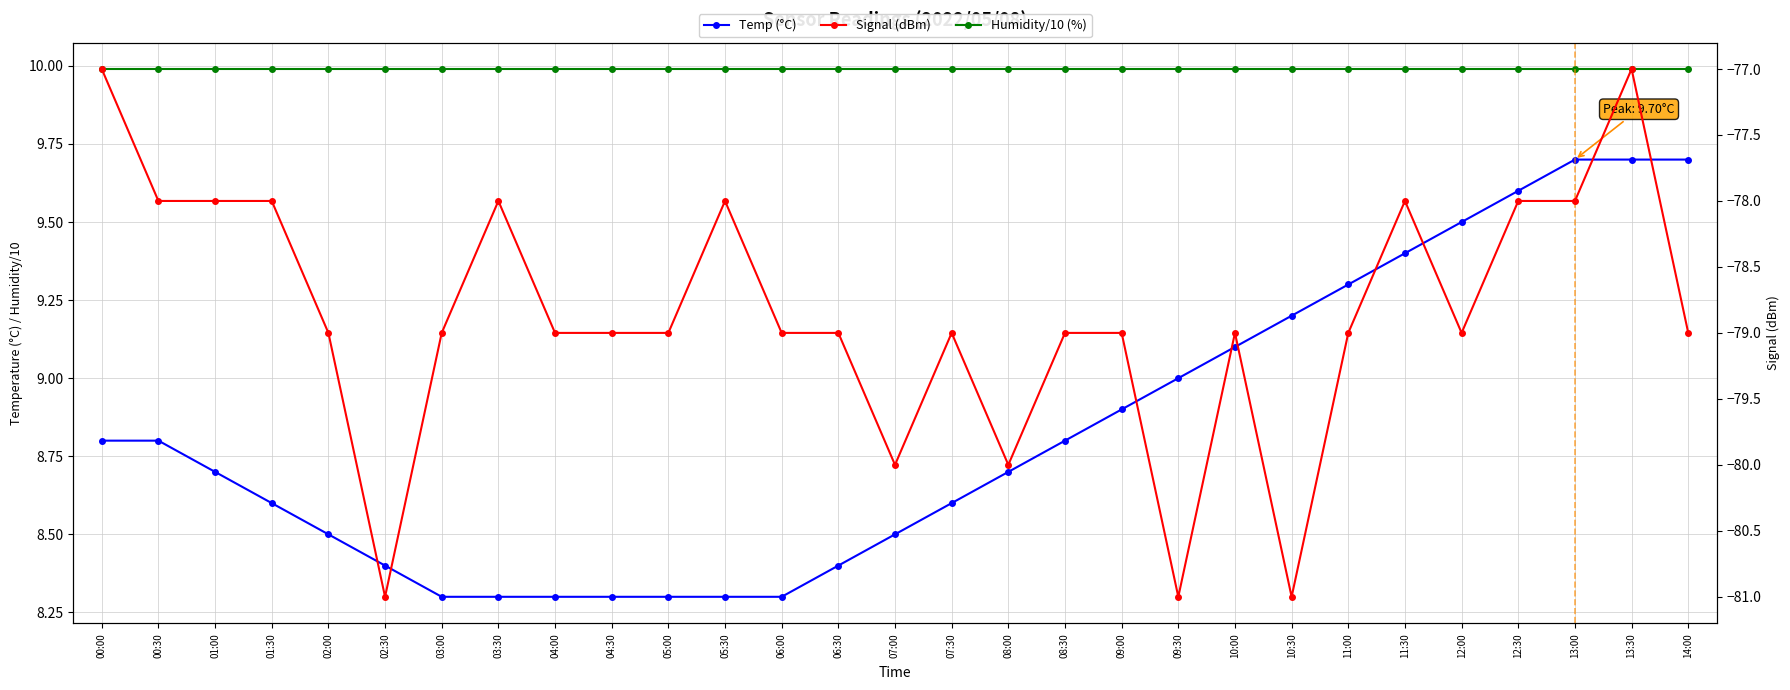

How many lines are shown in the chart?

3